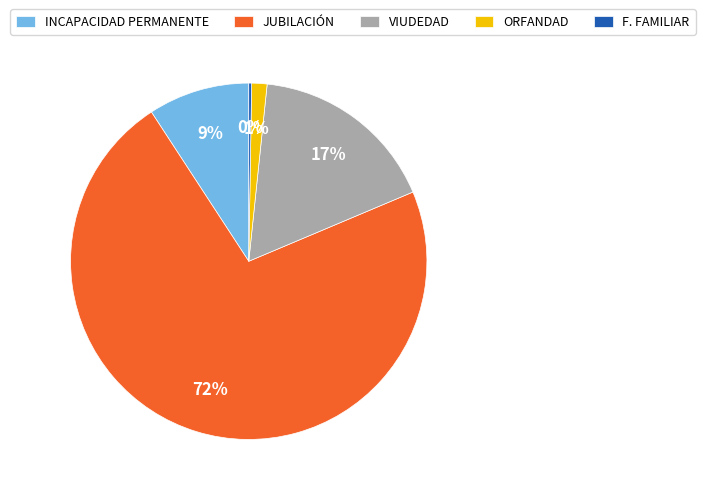

What percentage is the INCAPACIDAD PERMANENTE slice, to the nearest percent?

9%